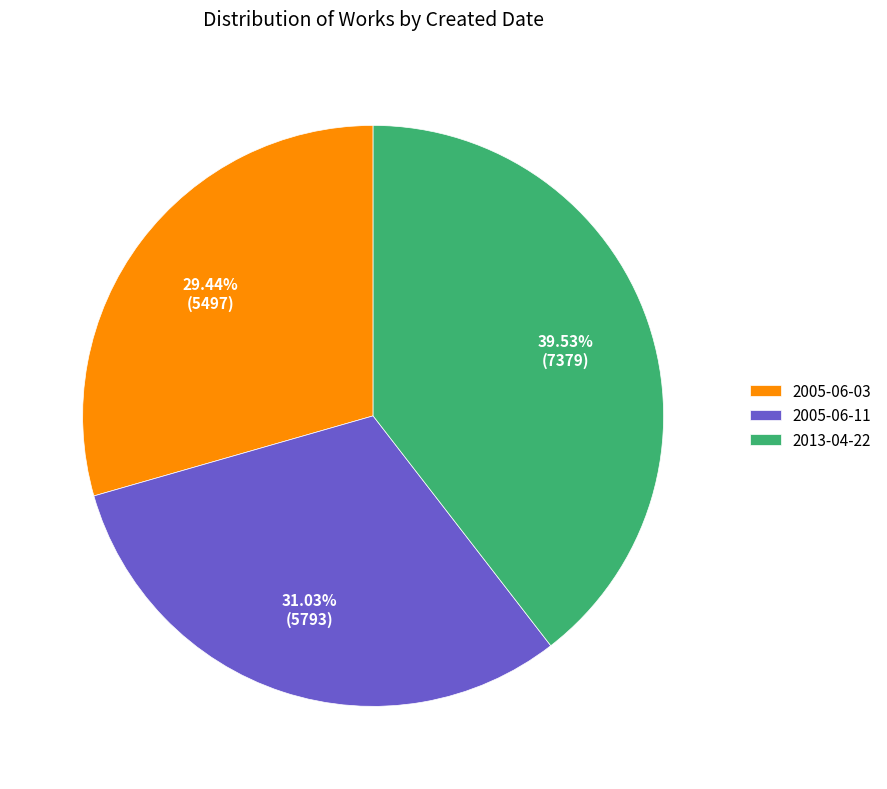

How many segments does this pie chart have?

3